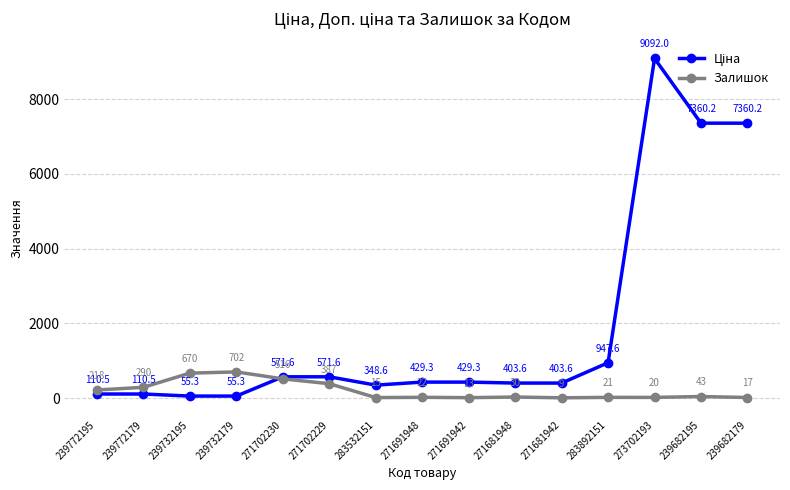

Rank the categories by Залишок value from highest to lowest.

239732179, 239732195, 271702230, 271702229, 239772179, 239772195, 239682195, 271681948, 271691948, 283892151, 273702193, 239682179, 283532151, 271691942, 271681942